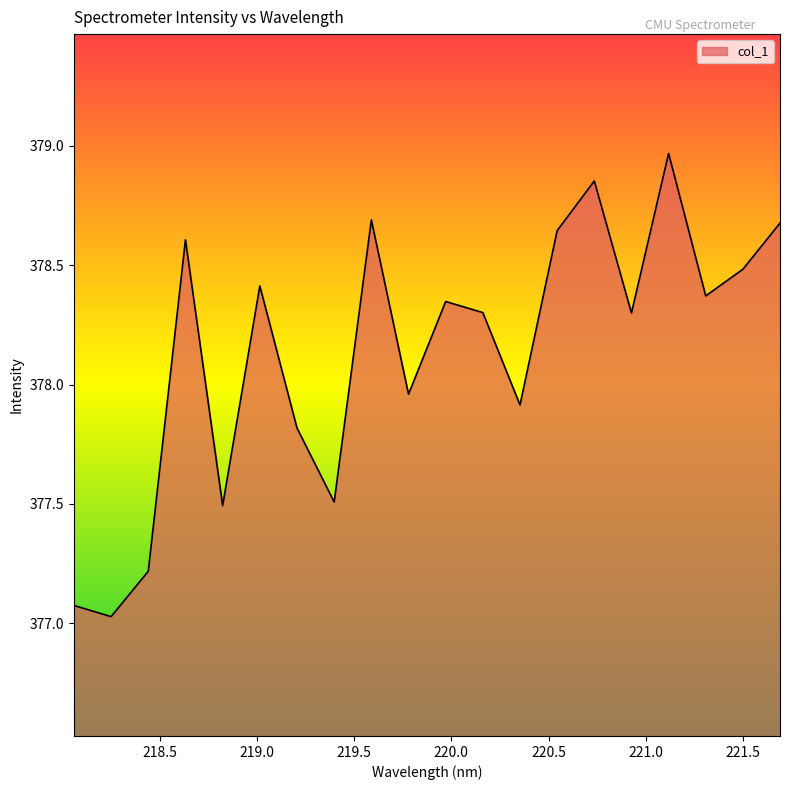

What is the difference between the maximum and minimum values?

1.9